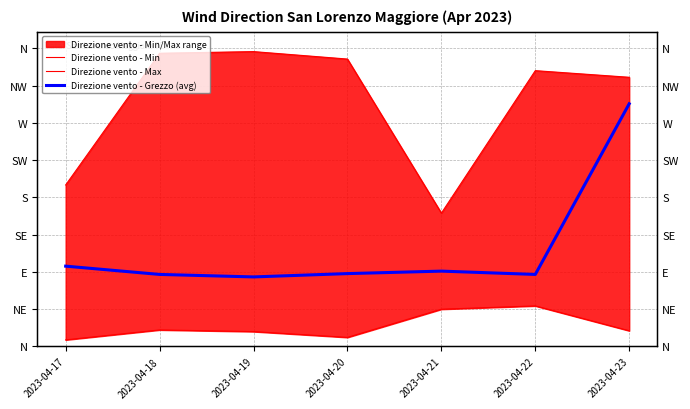

True or false: Direzione vento - Max has more than 2 interior local peaks.

False